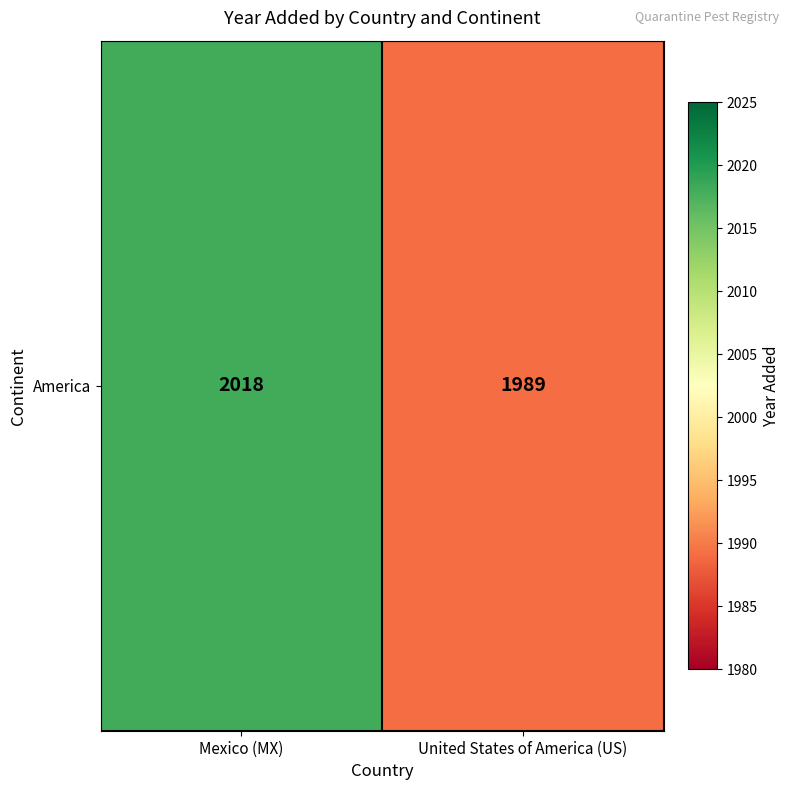

Rank the categories by value from highest to lowest.

Mexico (MX), United States of America (US)